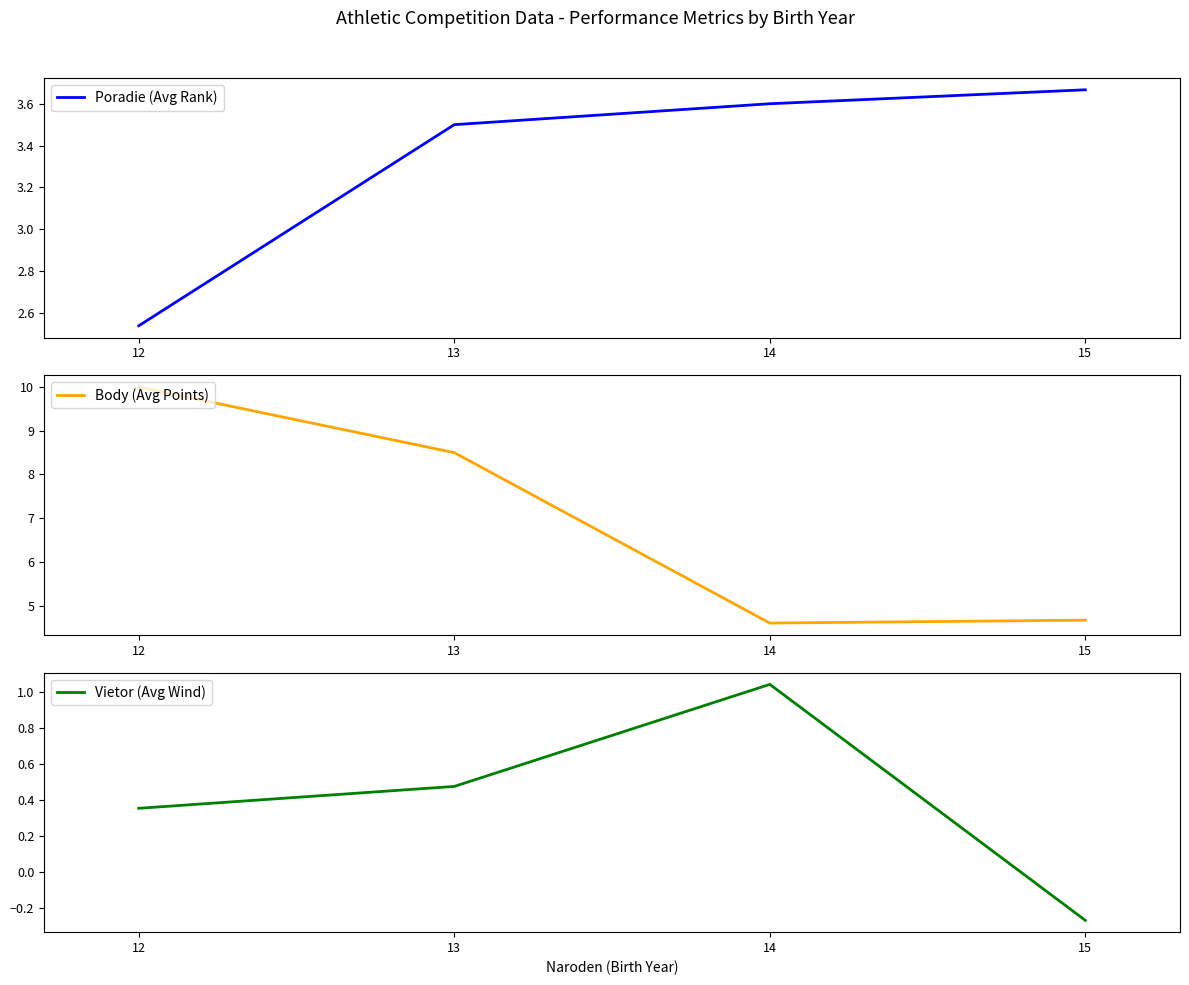

Count the Body (Avg Points) values in the range 4 to 10.

4